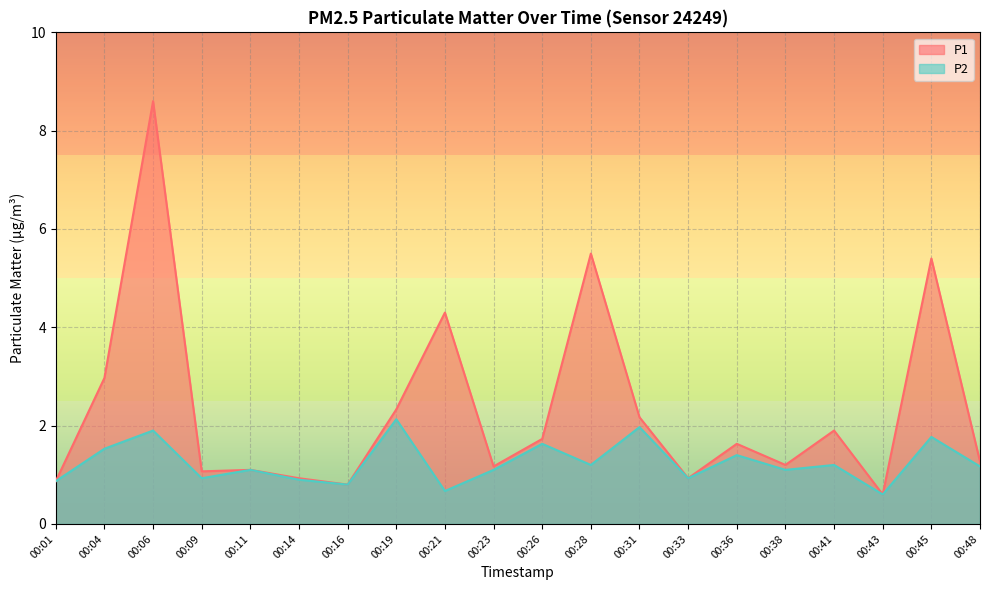

Which series has the widest spread of values?

P1